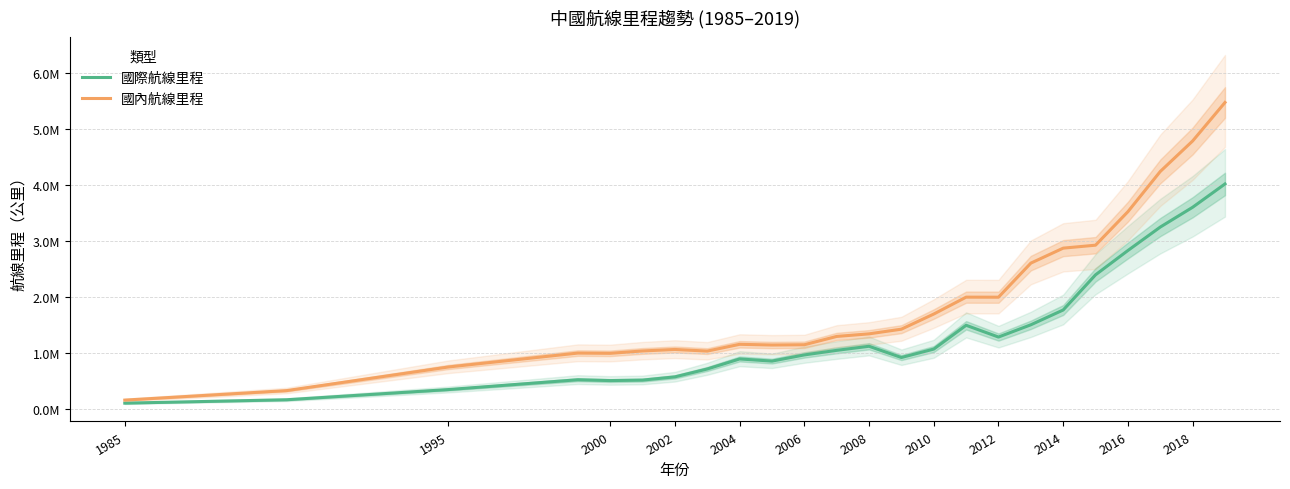

How many distinct data groups are displayed?

2